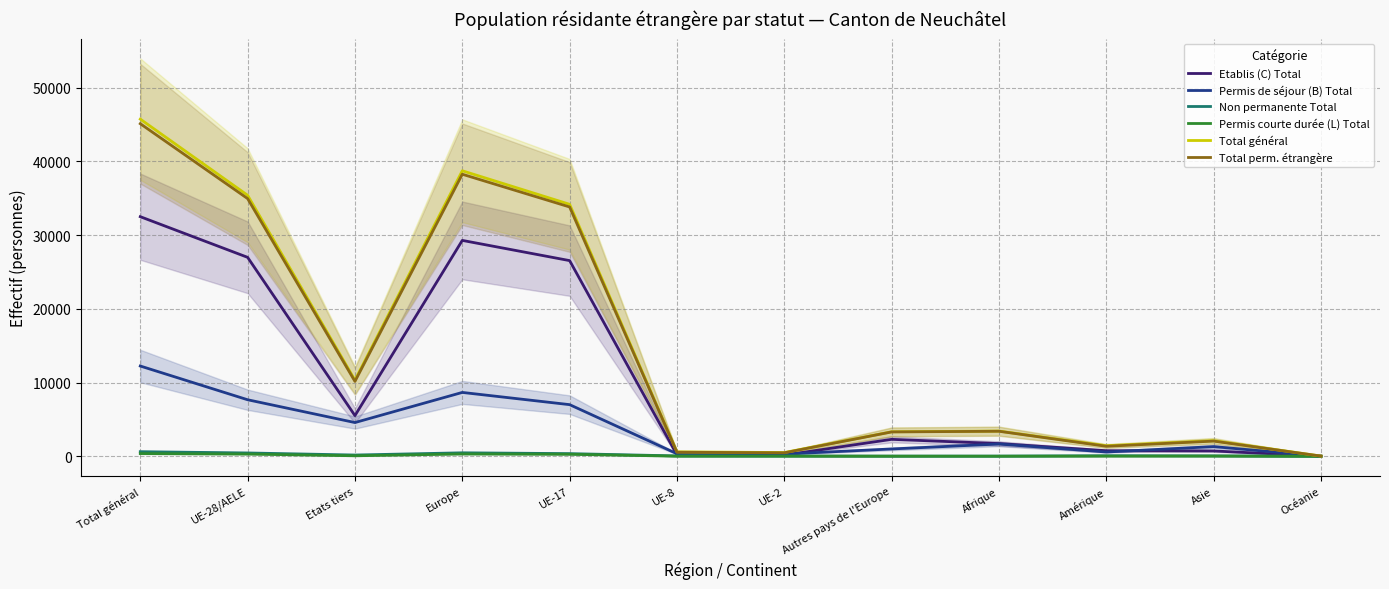

Which category has the highest value across all series?

Total général